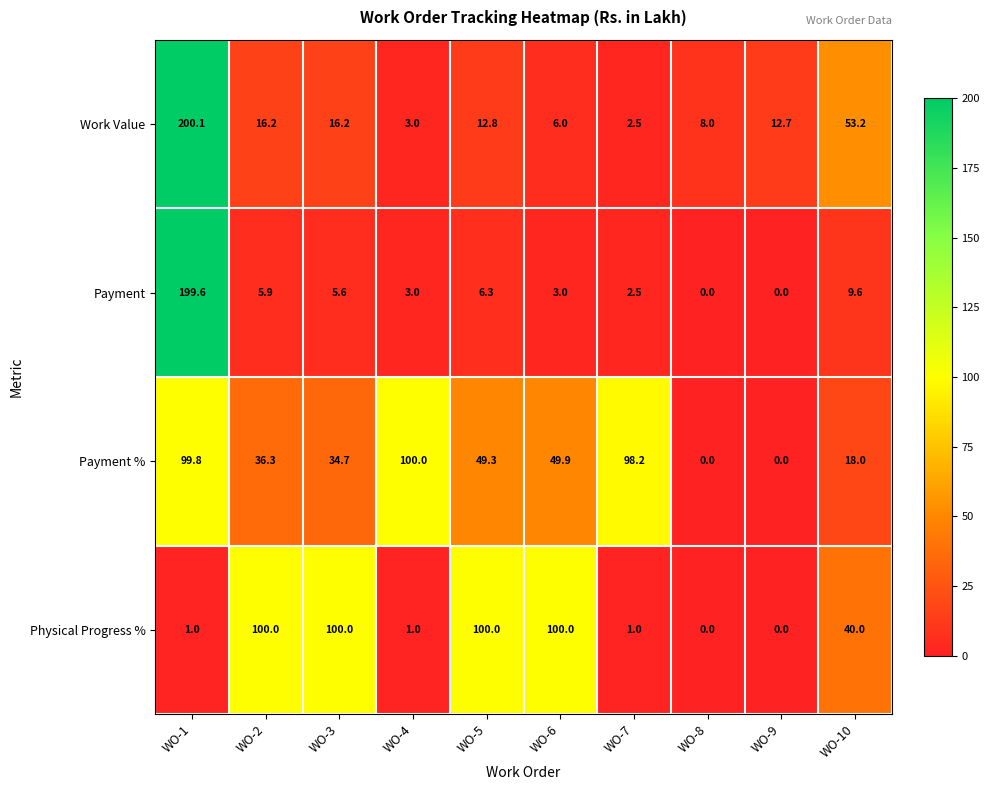

True or false: Payment has a value of 5.9 at WO-2.

True